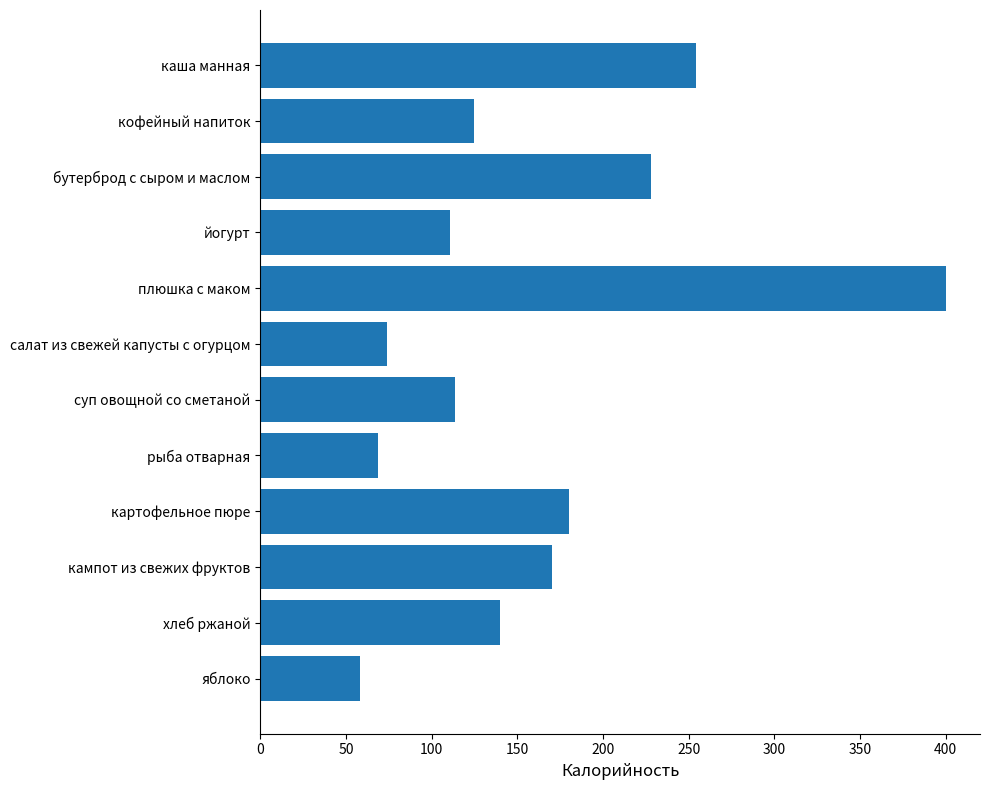

What is the smallest value displayed?

58.0